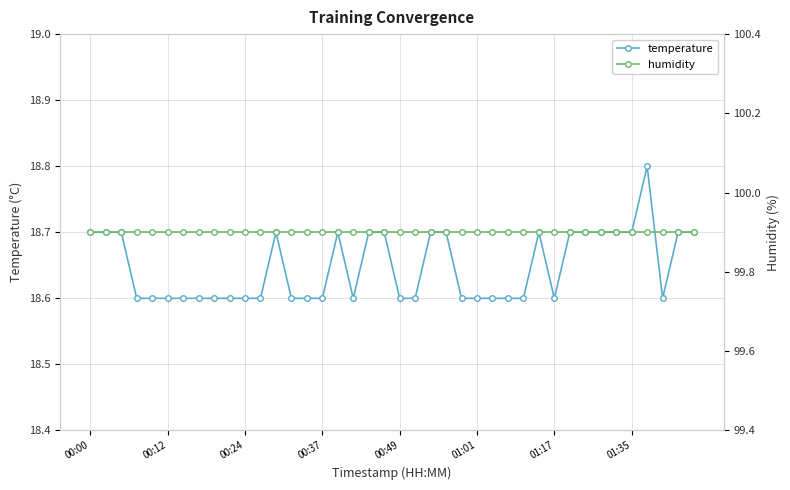

True or false: temperature has more than 1 points higher than both neighbors.

True